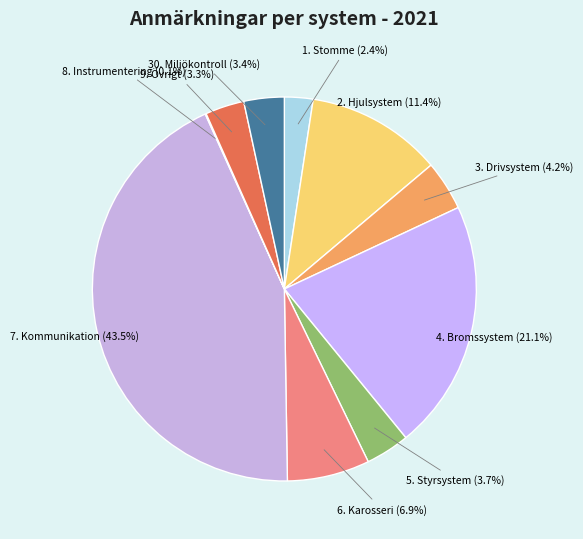

Between 4. Bromssystem and 7. Kommunikation, which is larger?

7. Kommunikation